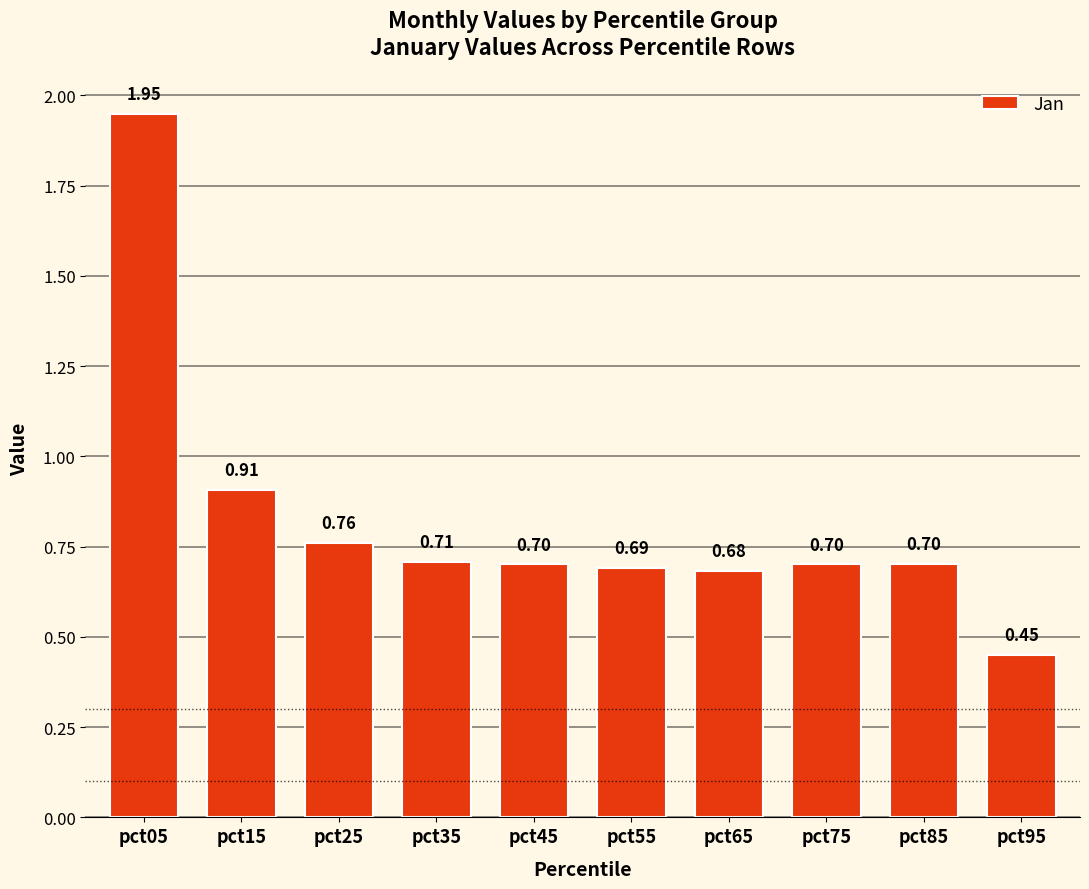

What is the difference between the maximum and minimum values?

1.5